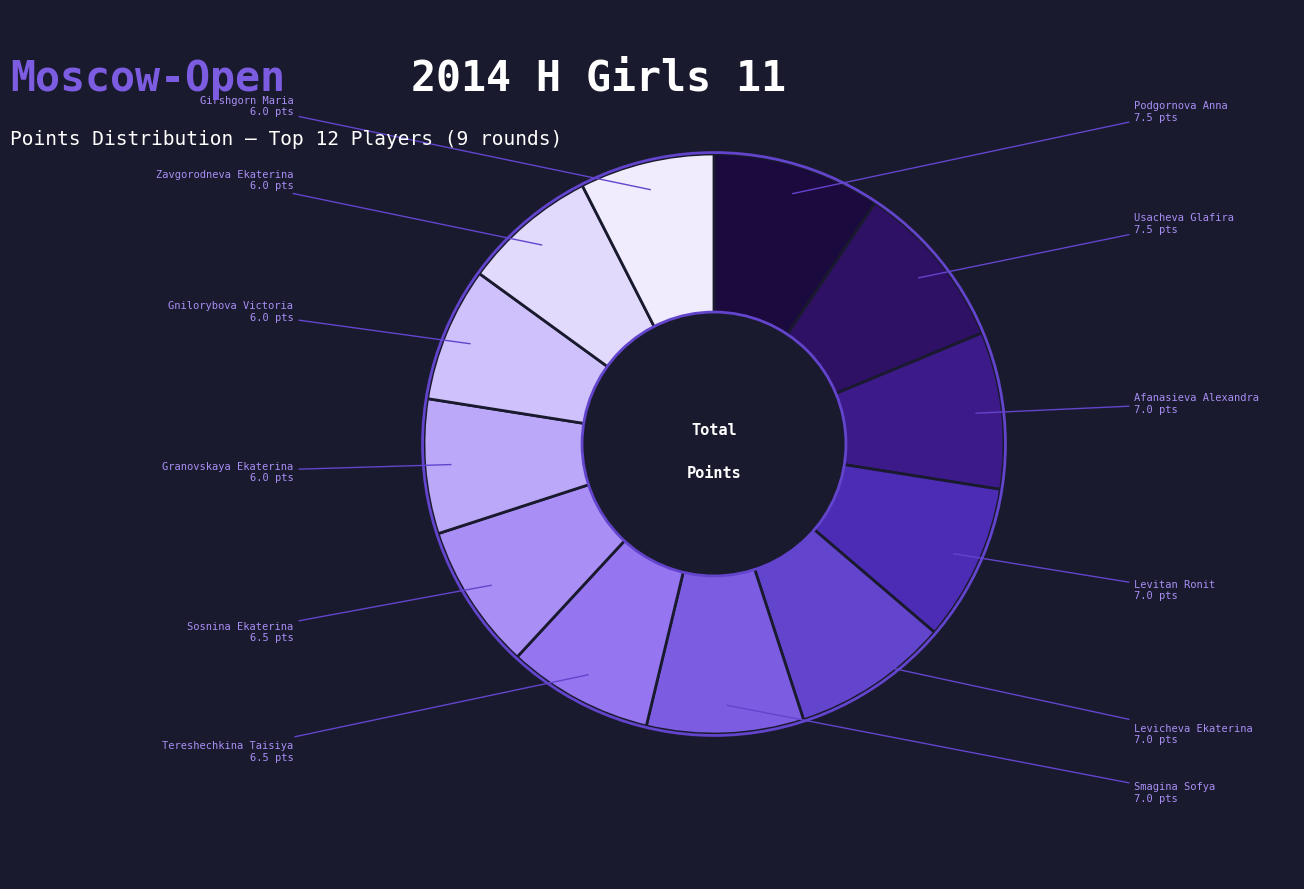

Which slice is the largest?

Podgornova Anna